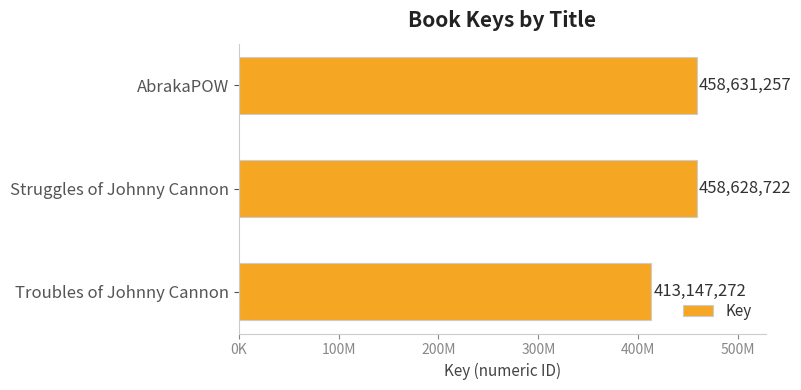

Are the bars horizontal?

Yes